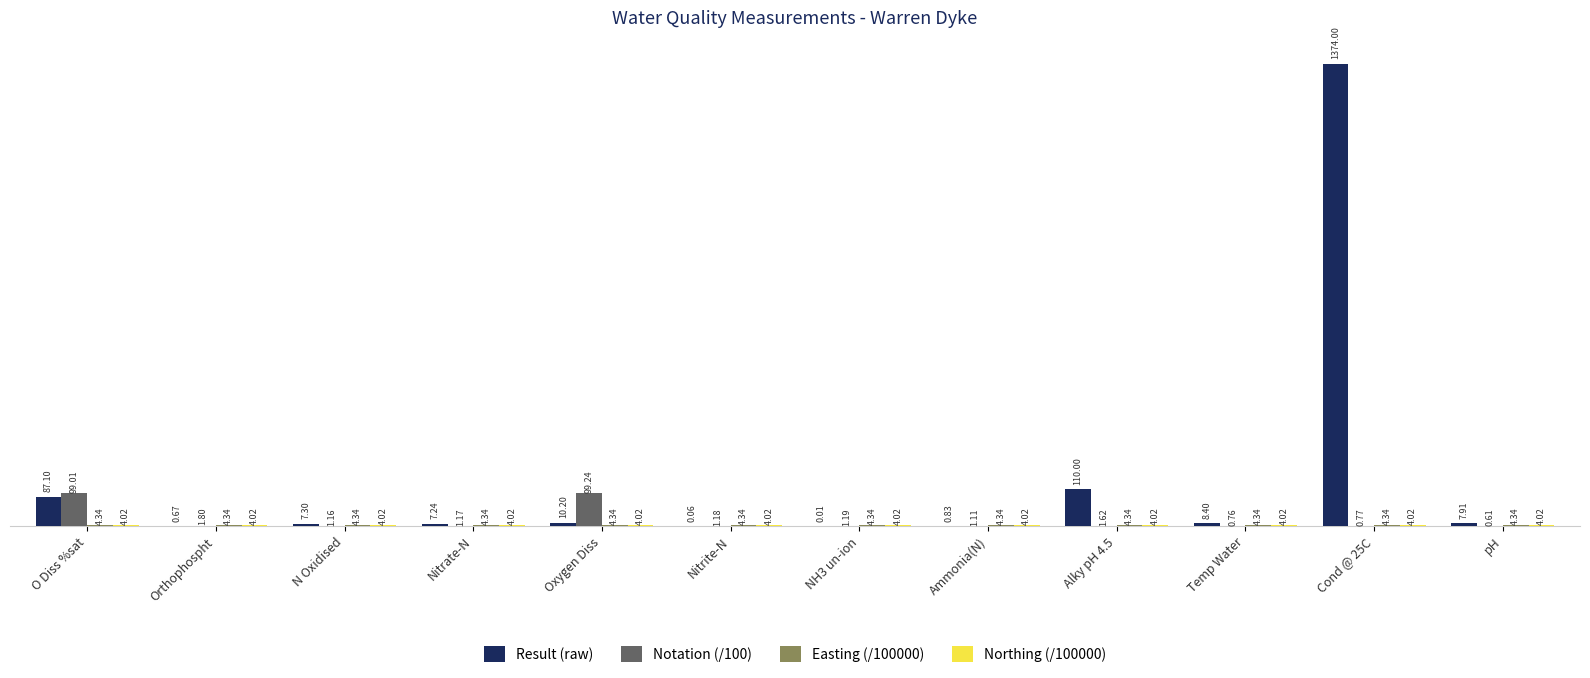

At which label does Notation (/100) first exceed 1?

O Diss %sat